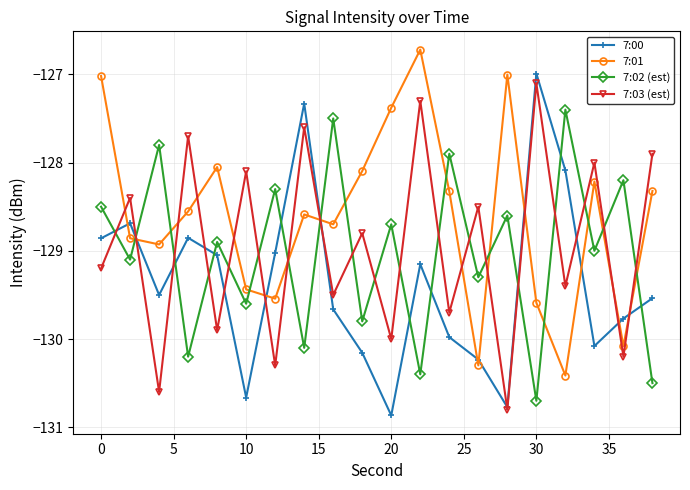

Which series has the largest total across all categories?

7:01